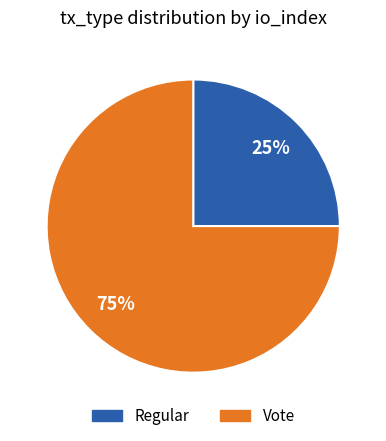

Is the sum of Vote and Regular greater than half?

Yes